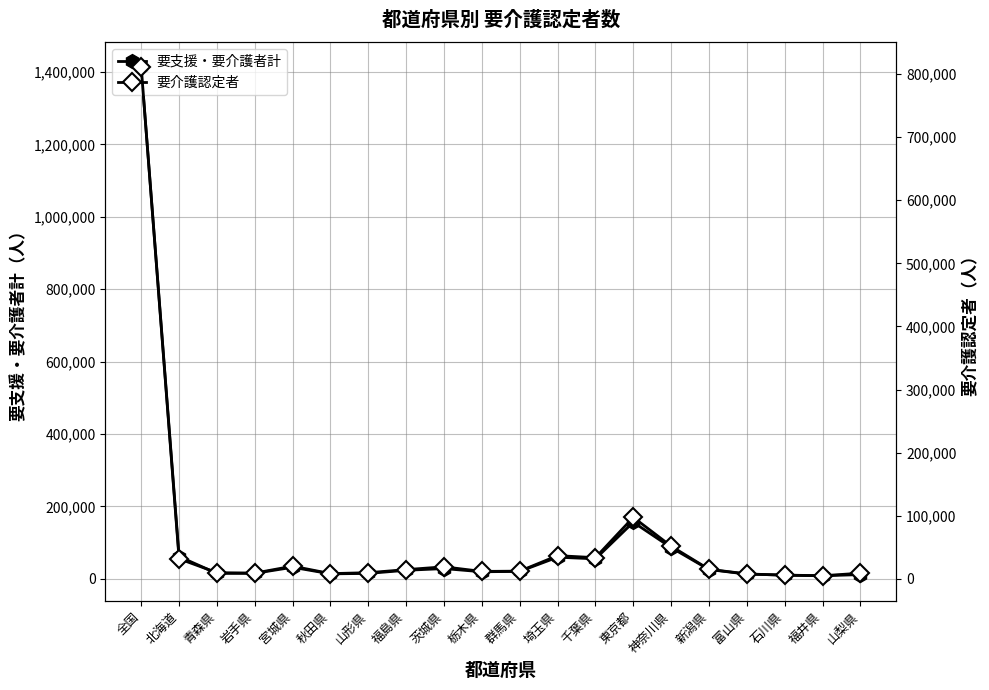

List the labels in order of 要介護認定者 value, smallest first.

福井県, 石川県, 富山県, 秋田県, 山梨県, 岩手県, 山形県, 青森県, 栃木県, 群馬県, 福島県, 新潟県, 茨城県, 宮城県, 北海道, 千葉県, 埼玉県, 神奈川県, 東京都, 全国